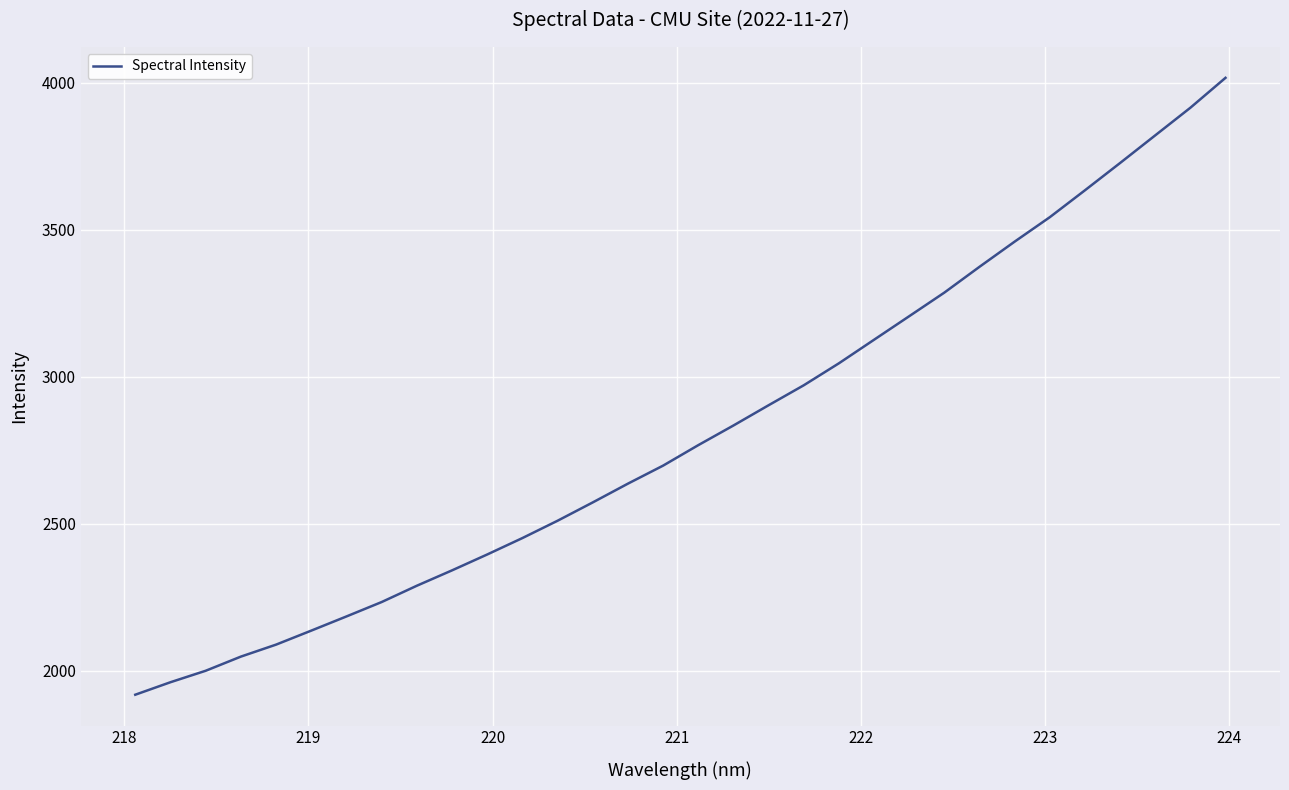

What is the maximum value shown in the chart?

4017.1